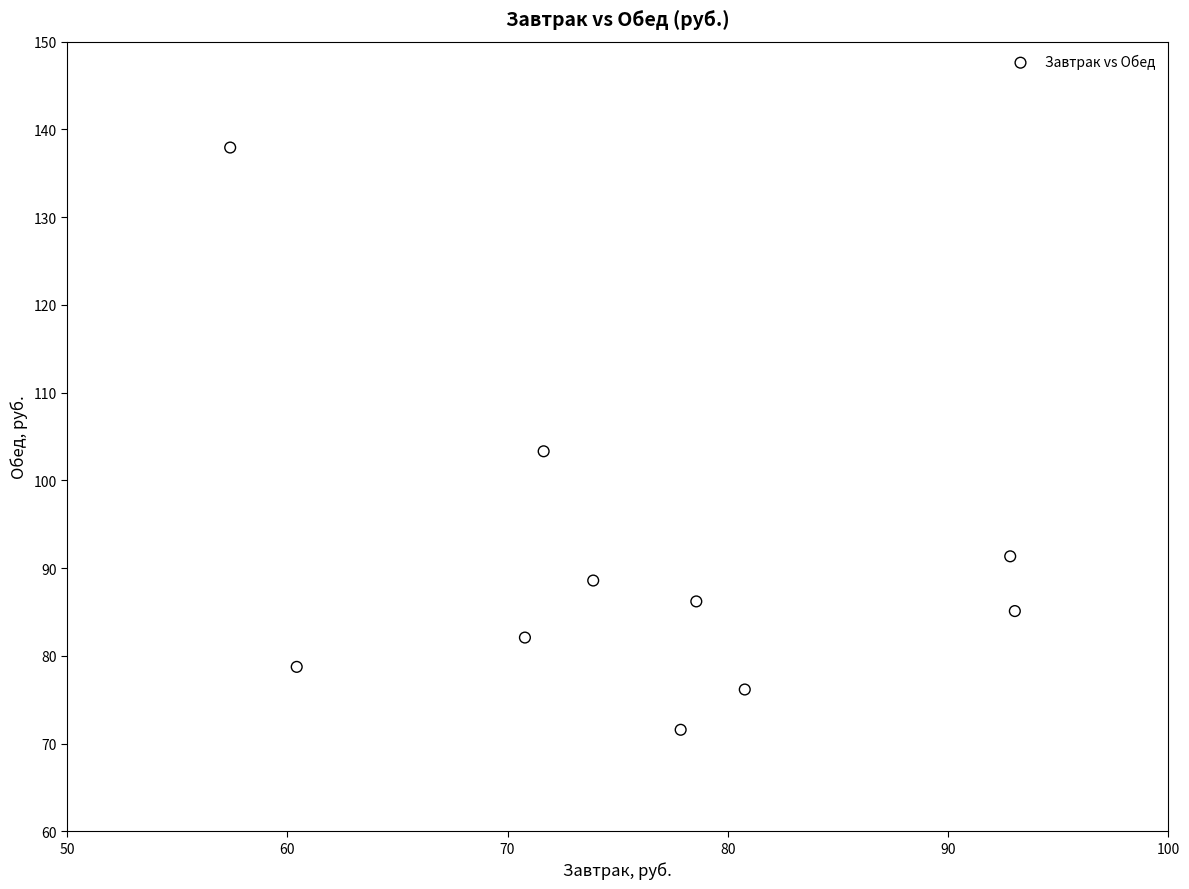

What is the average Y value?

90.1